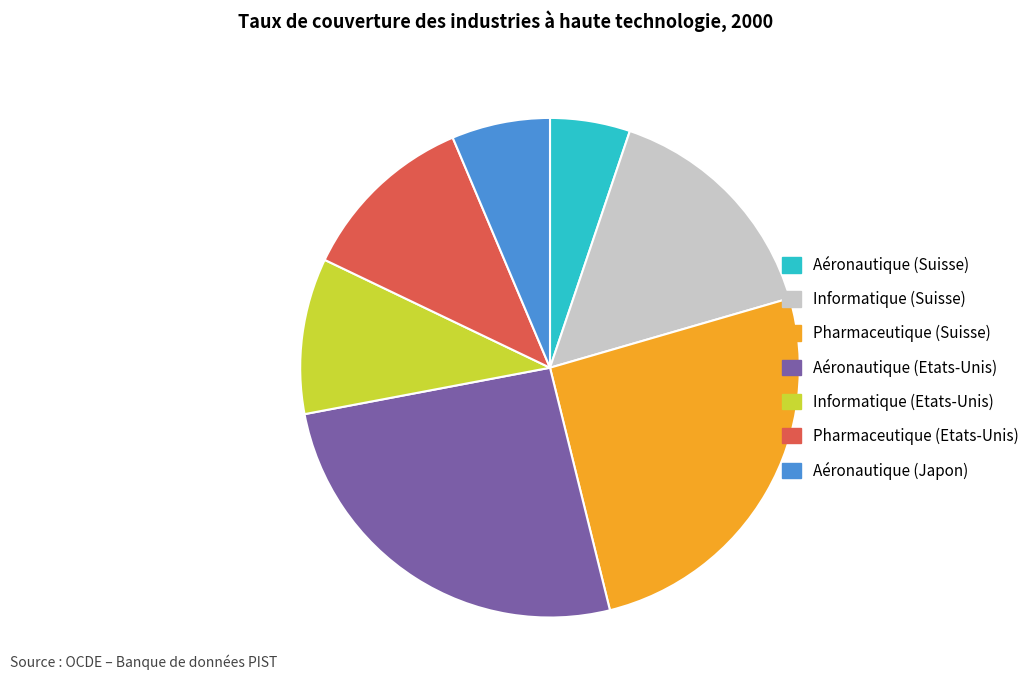

Between Aéronautique (Suisse) and Pharmaceutique (Suisse), which is larger?

Pharmaceutique (Suisse)